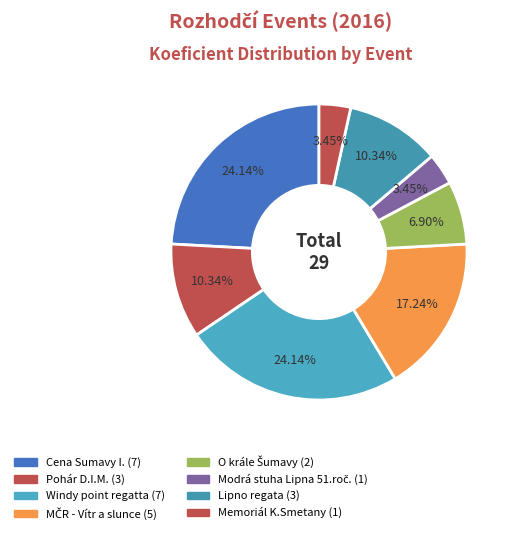

Count the number of slices in the pie.

8